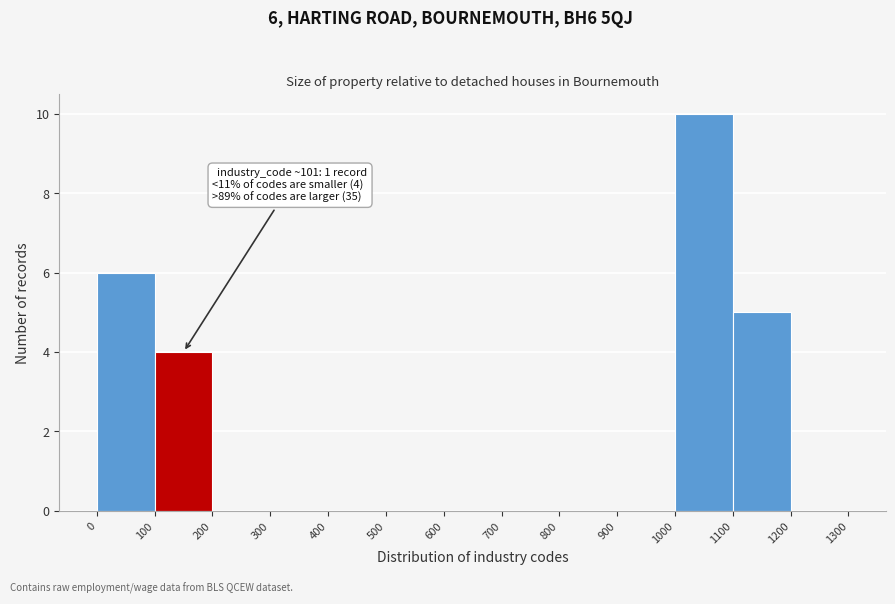

Over which range of the x-axis is the bar tallest?

1000 to 1100